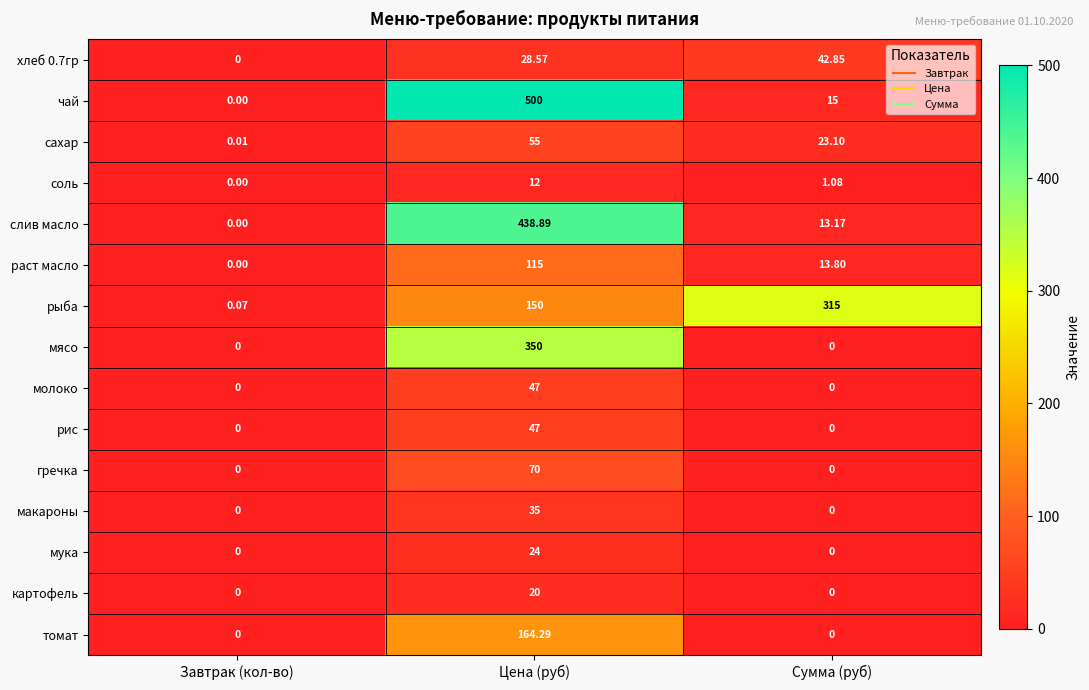

At how many categories does at least one series exceed 45?

2